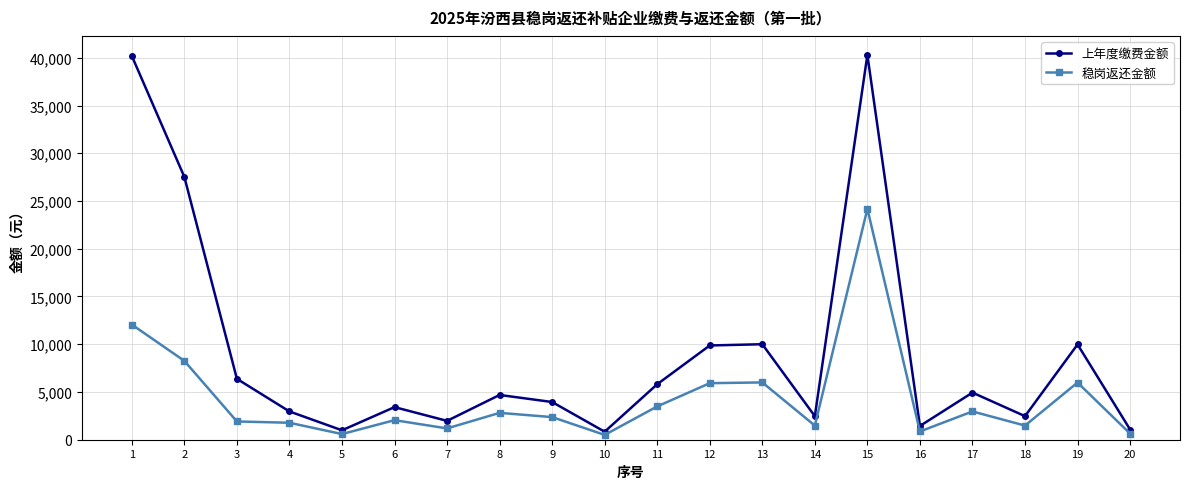

Does the chart display data point markers on the line(s)?

Yes